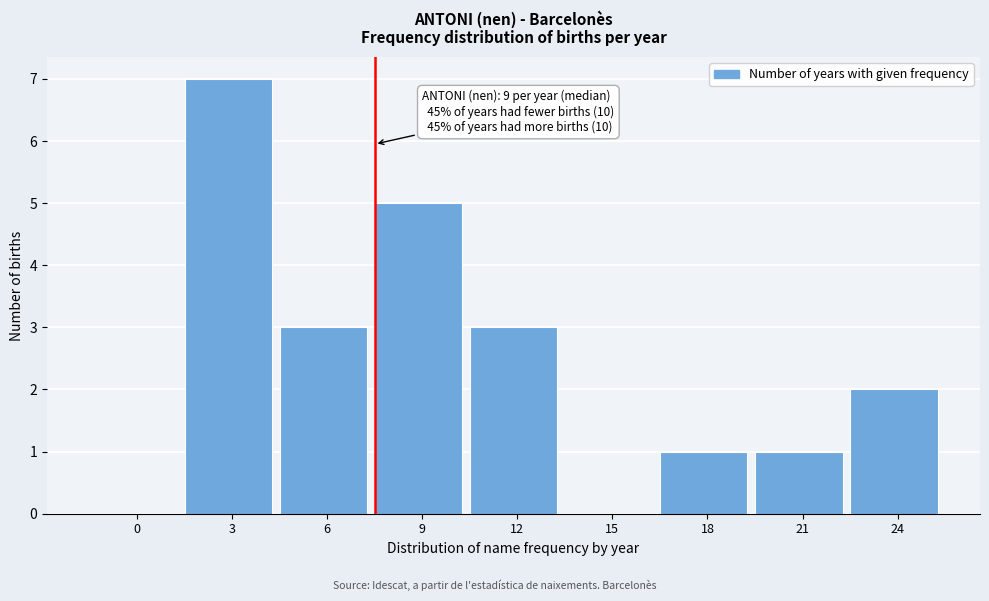

Reading left to right, list all the values displayed in this chart.

0=0	3=7	6=3	9=5	12=3	15=0	18=1	21=1	24=2